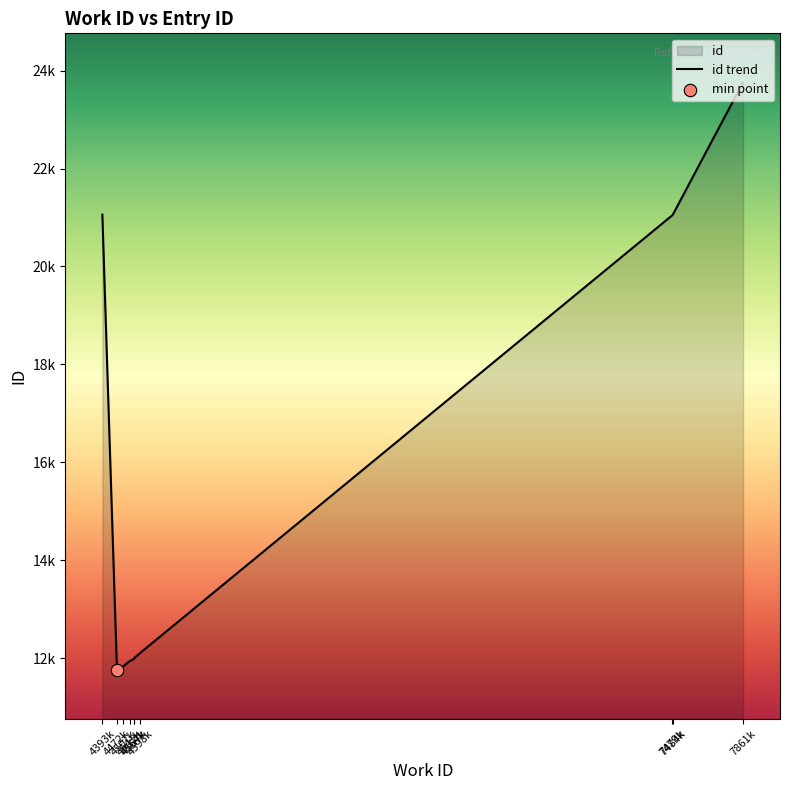

What is the ratio of the value at 7484 to the value at 7861?

0.9